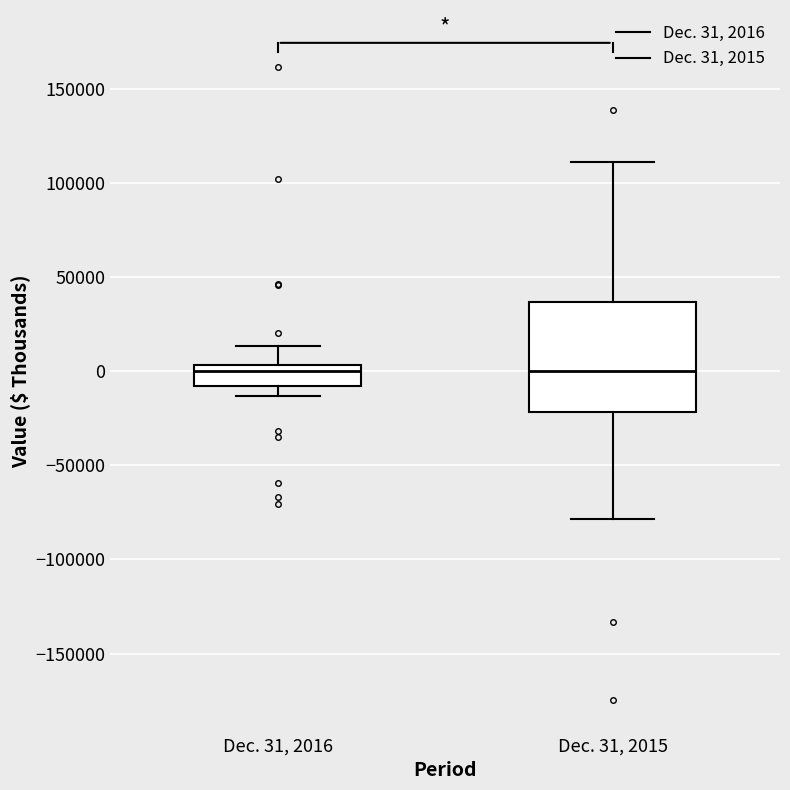

Reading left to right, read every box against the y-axis: the position of its median line, the range the box covers, and the ends of its whiskers. The values are not printed on the chart, so give them approximately, as read against the axis.

Dec. 31, 2016: median 0, box -10000 to 5000, whiskers -15000 to 15000
Dec. 31, 2015: median 0, box -20000 to 35000, whiskers -80000 to 110000